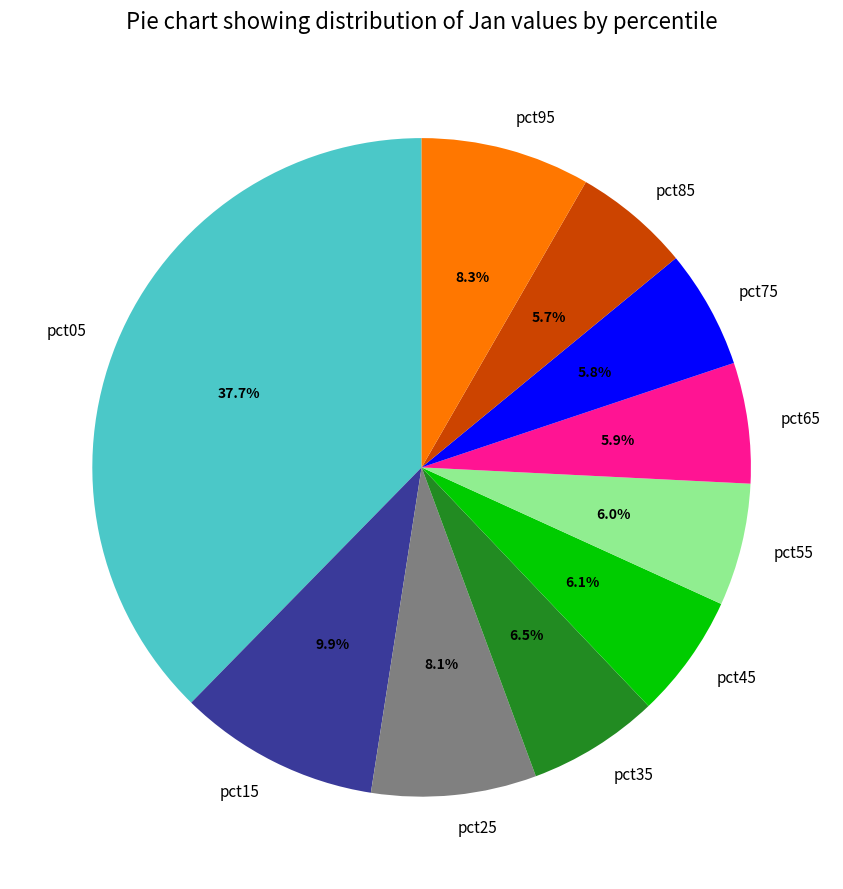

The pct25 slice represents 13% of the pie. True or false?

False